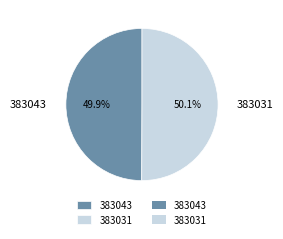

What is the total percentage of 383043 and 383031?

100.0%